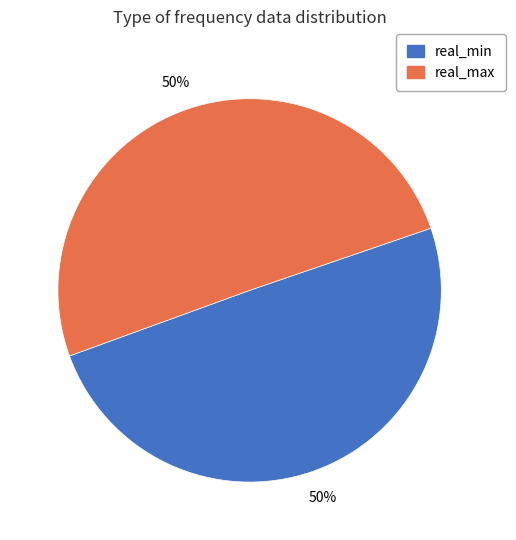

Approximately how many times larger is the value at real_min compared to real_max?

1.0